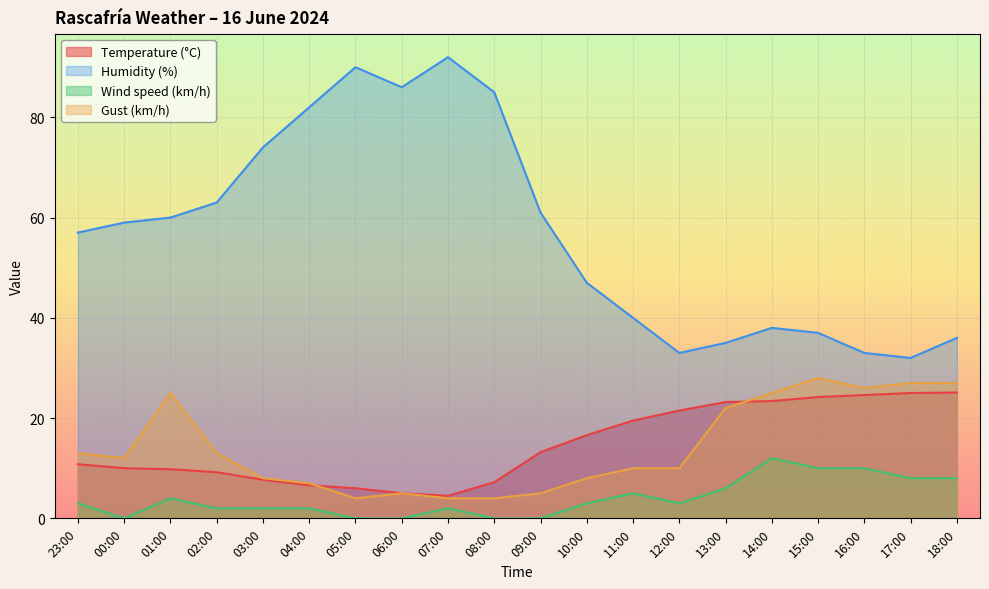

The Temperature (°C) series shows 10.9 at 18:00. True or false?

False